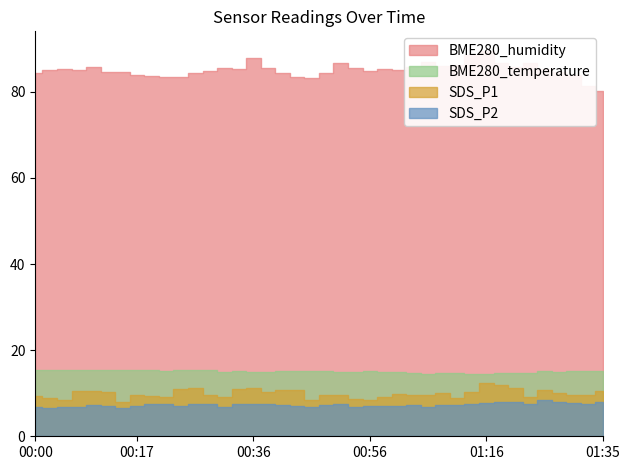

True or false: SDS_P1 and BME280_humidity cross at least once.

False